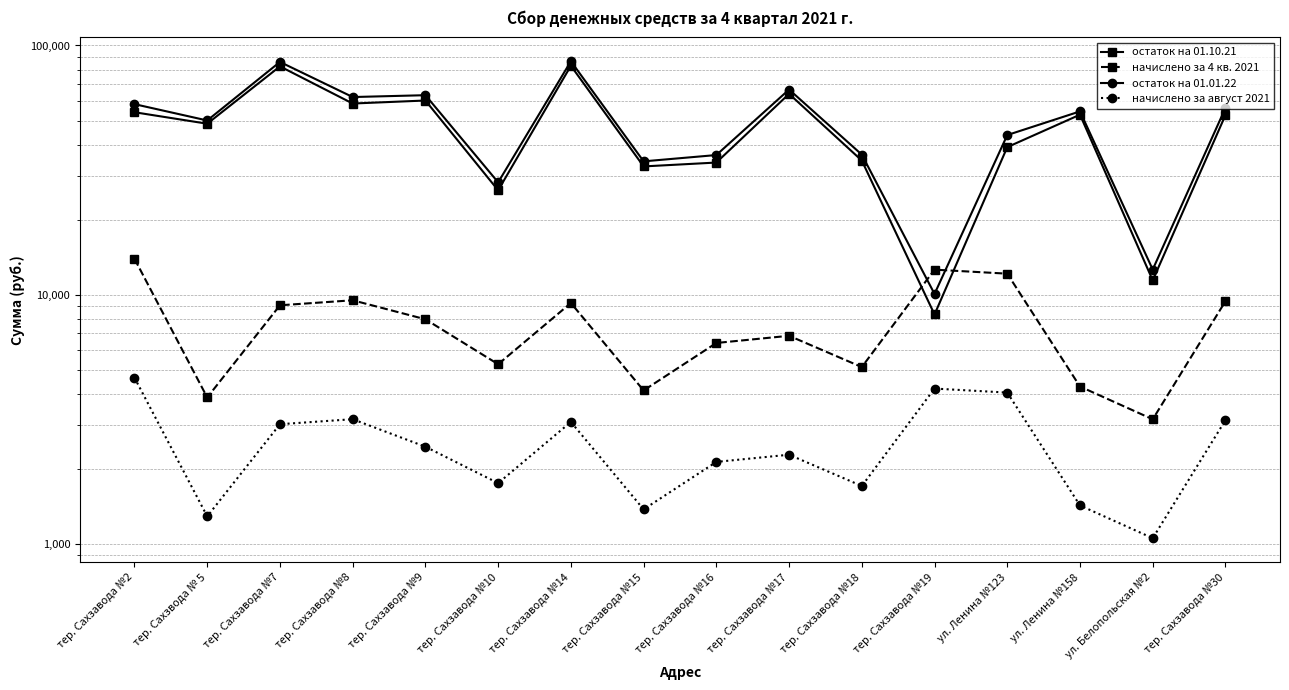

What value does the начислено за 4 кв. 2021 series have at тер. Сахзавода №15?

4130.5